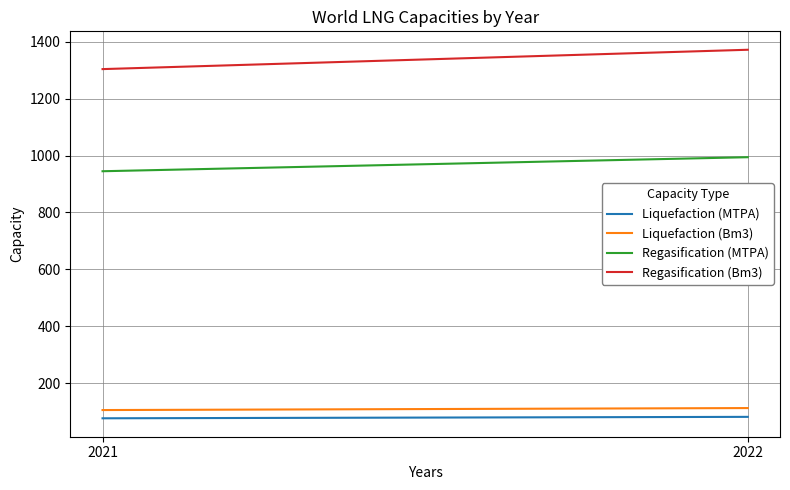

Is the value of Regasification (Bm3) at 2022 greater than the value of Regasification (MTPA) at 2022?

Yes